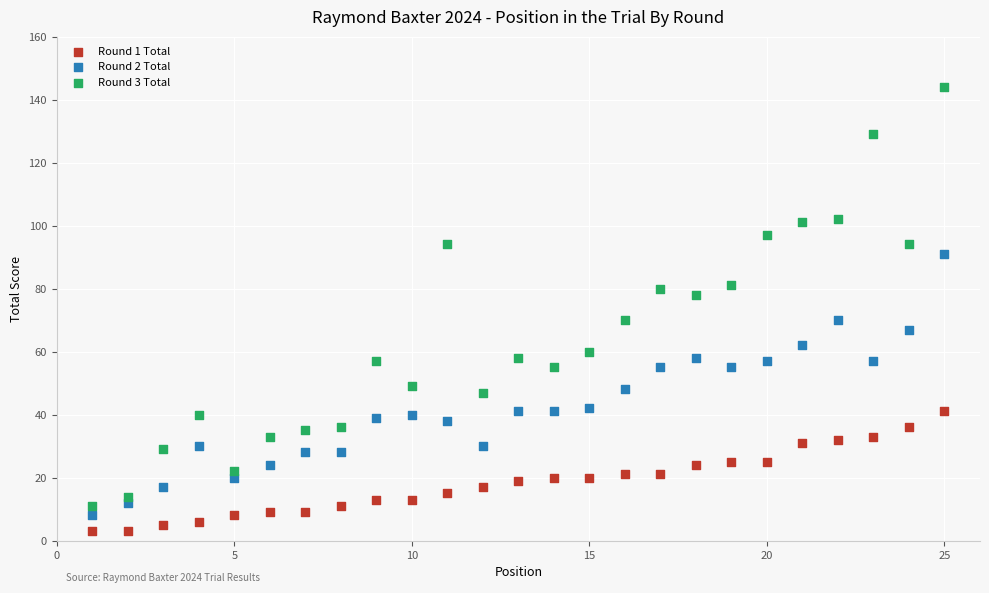

Which series reaches the maximum Y coordinate?

Round 3 Total